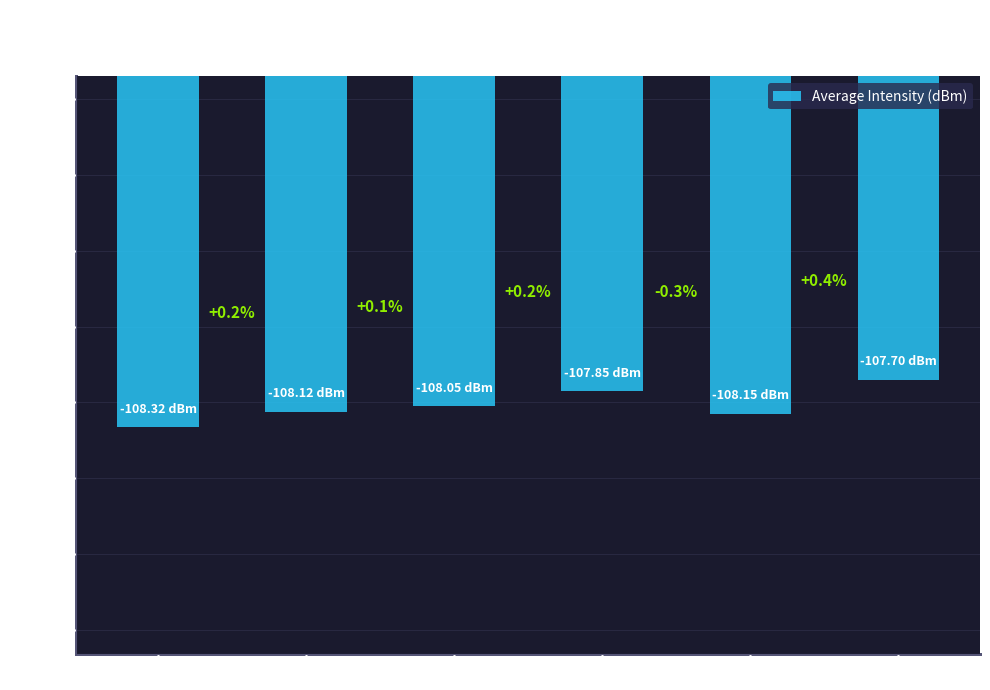

Reading left to right, extract all data points from this chart.

Minute 0=-108.3	Minute 1=-108.1	Minute 2=-108.0	Minute 3=-107.8	Minute 4=-108.2	Minute 5=-107.7